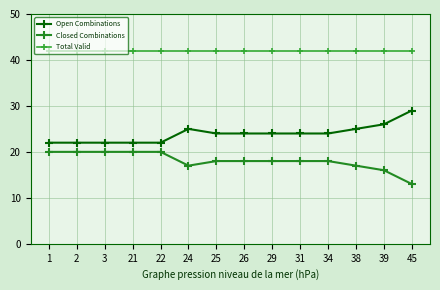

Reading right to left, what are all the values shown in this chart?

Open Combinations: 45=29	39=26	38=25	34=24	31=24	29=24	26=24	25=24	24=25	22=22	21=22	3=22	2=22	1=22
Closed Combinations: 45=13	39=16	38=17	34=18	31=18	29=18	26=18	25=18	24=17	22=20	21=20	3=20	2=20	1=20
Total Valid: 45=42	39=42	38=42	34=42	31=42	29=42	26=42	25=42	24=42	22=42	21=42	3=42	2=42	1=42